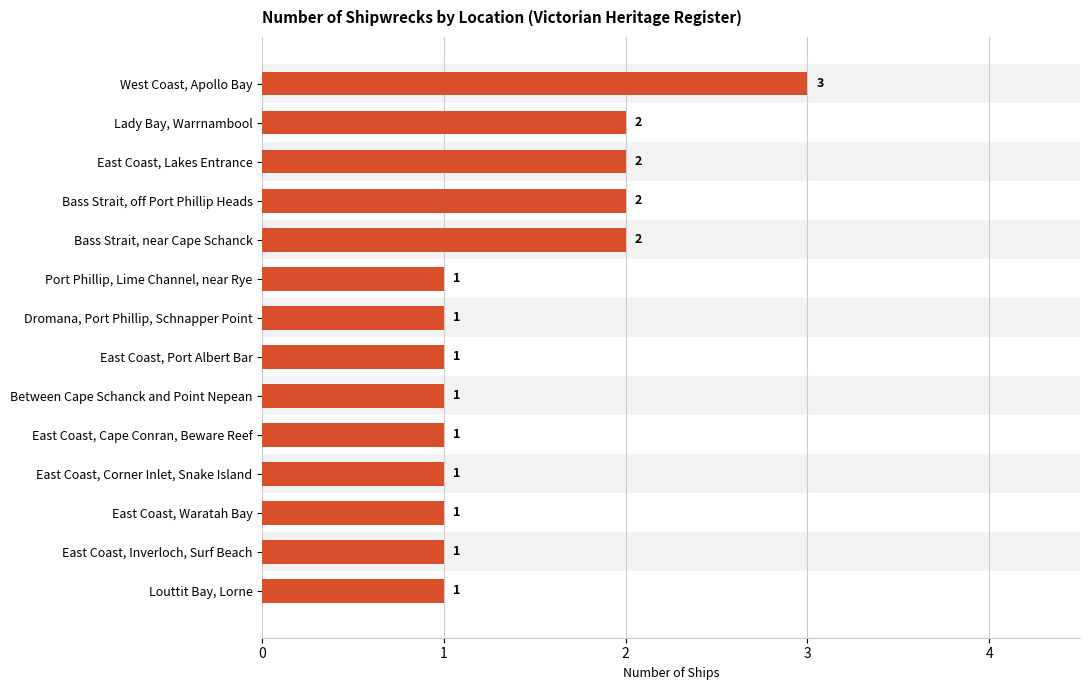

How many values are between 1 and 2?

13